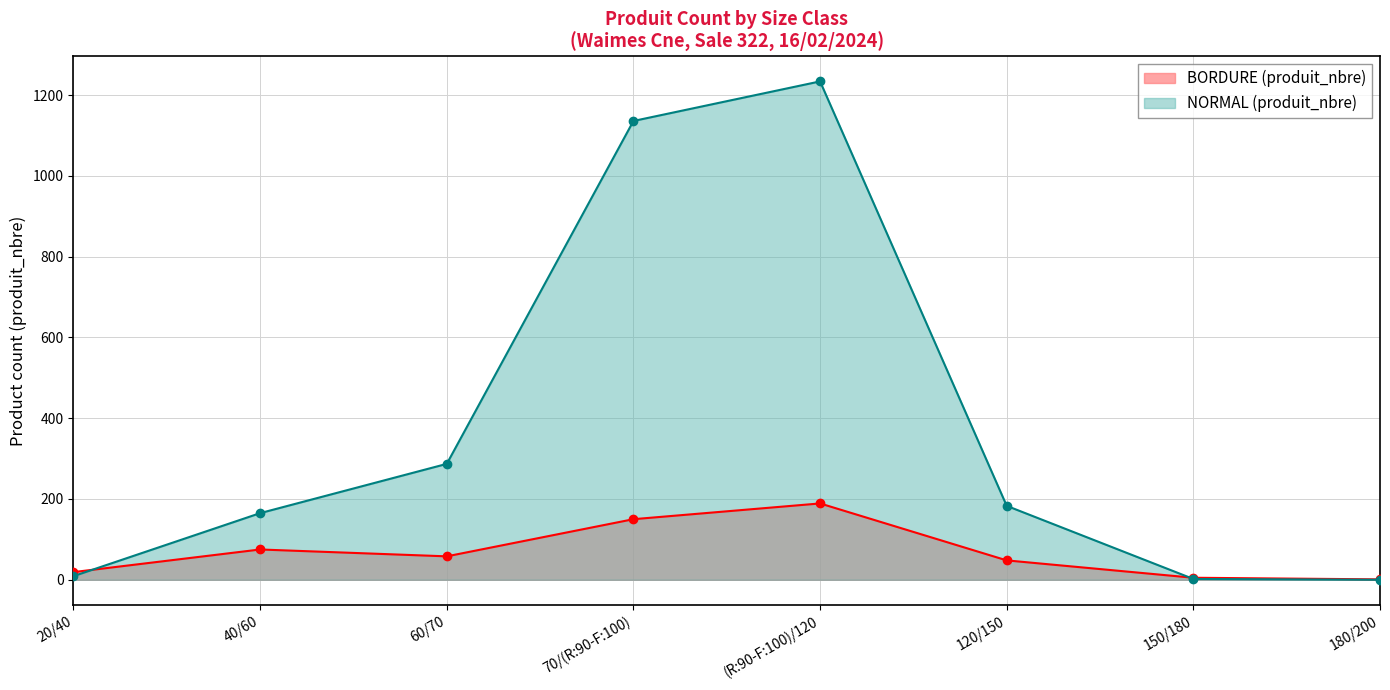

Which category has the highest value in the BORDURE (produit_nbre) series?

(R:90-F:100)/120